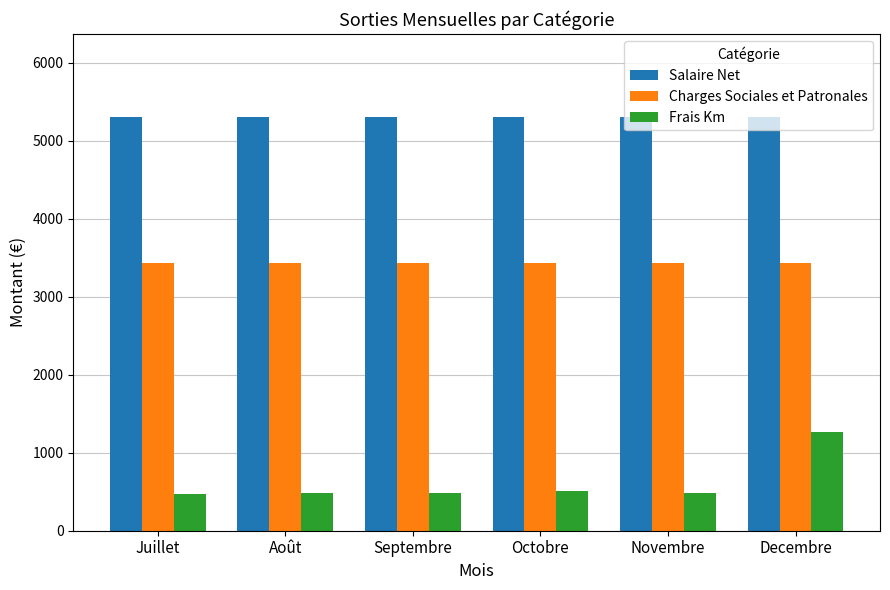

At how many categories does at least one series exceed 3254?

6